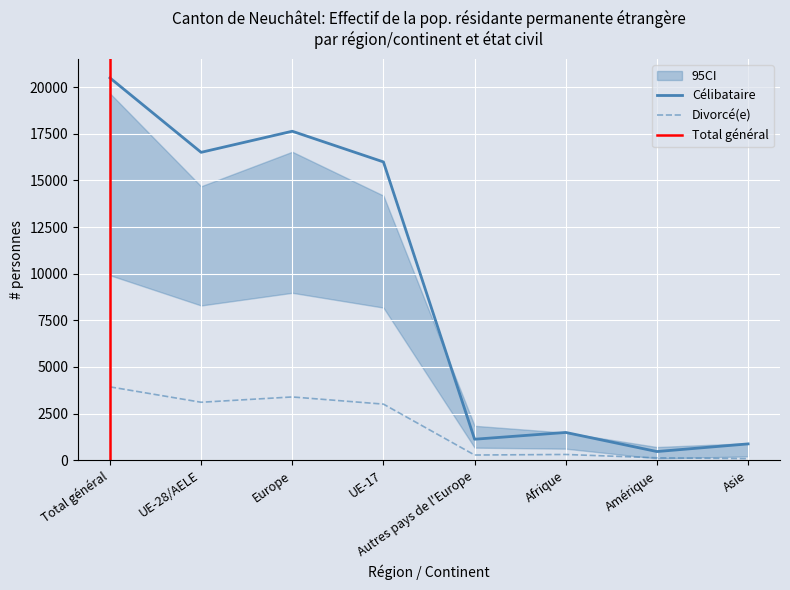

How many interior local valleys does the Divorcé(e) series have?

2